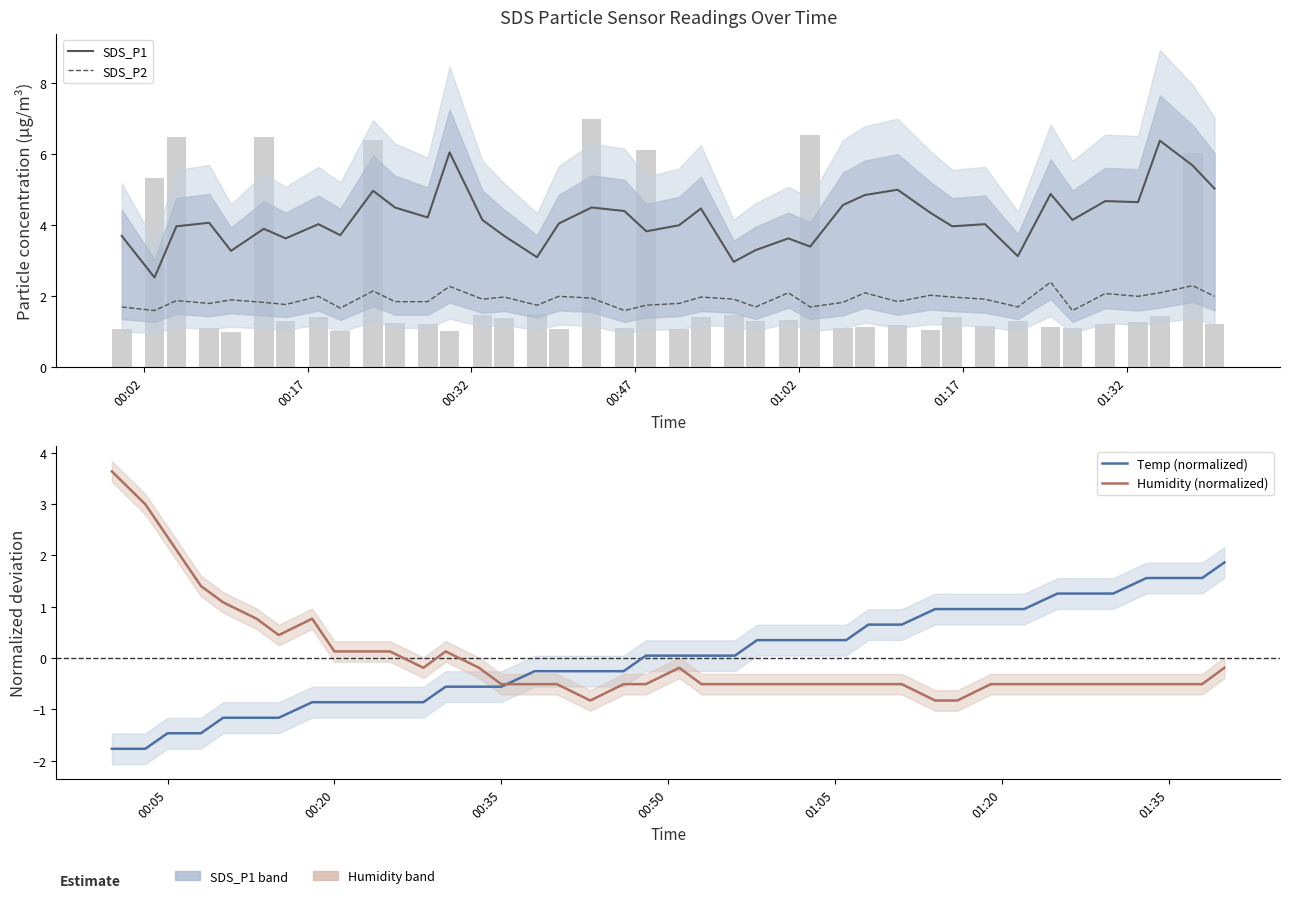

What are all the series names shown in the legend?

SDS_P1, SDS_P2, Temp (normalized), Humidity (normalized)